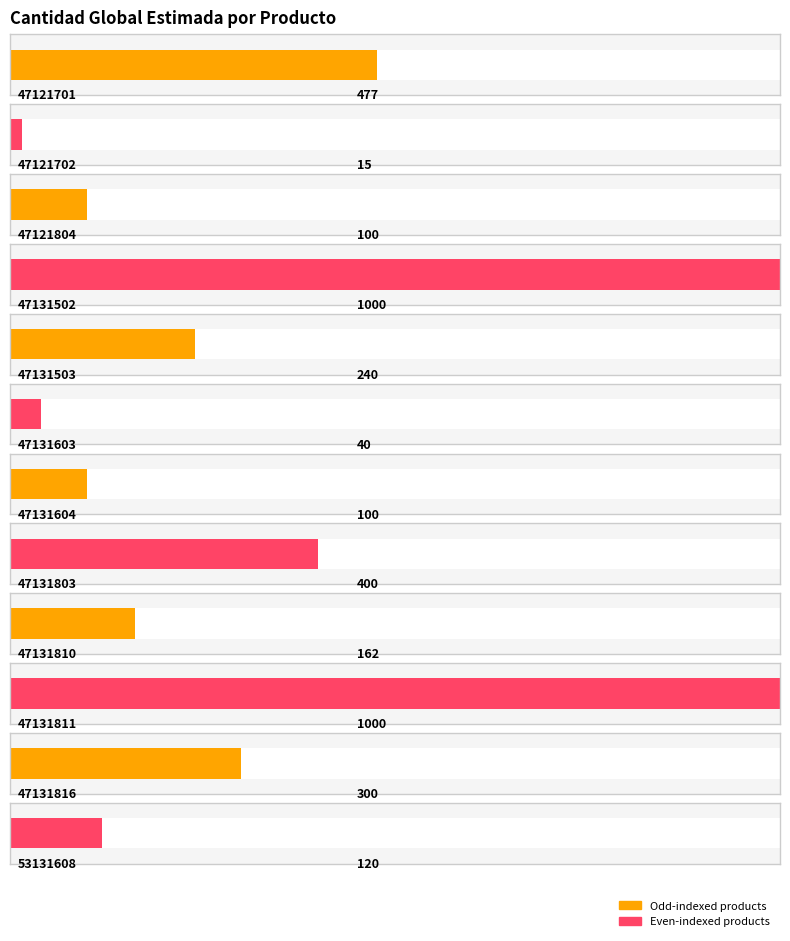

How many data points are less than 240?

6